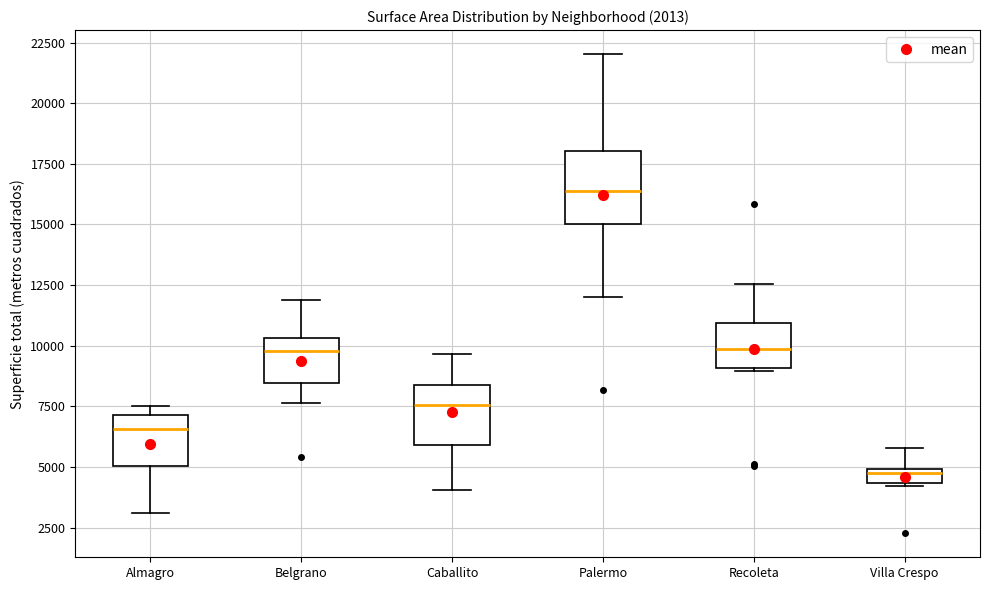

Comparing the boxes themselves (not the whiskers), which one is the tallest?

Palermo